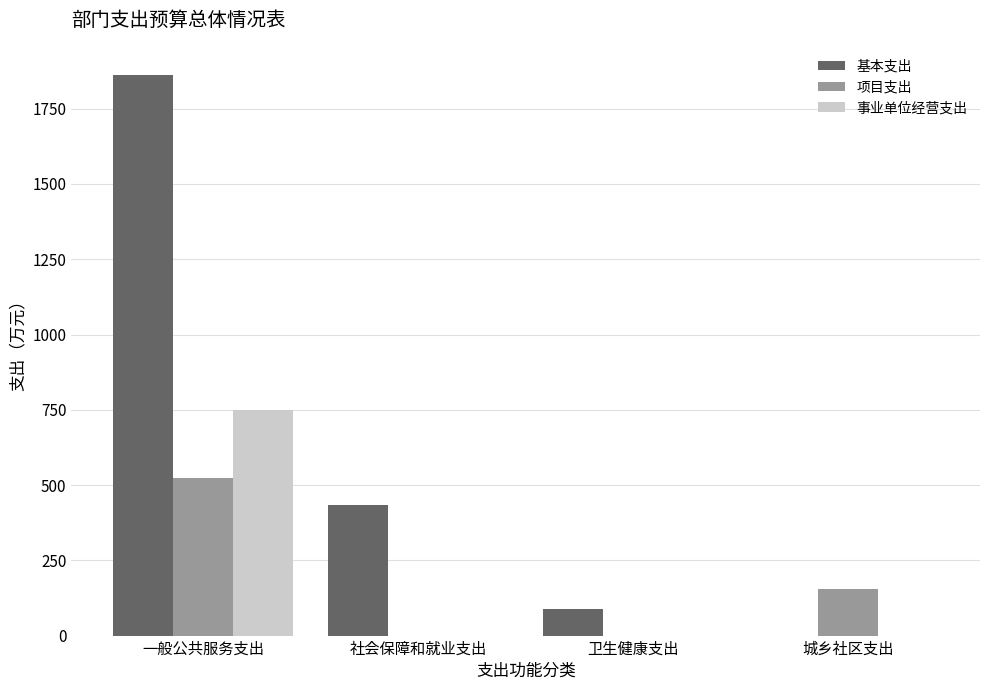

Which series changed the most between 一般公共服务支出 and 城乡社区支出?

基本支出